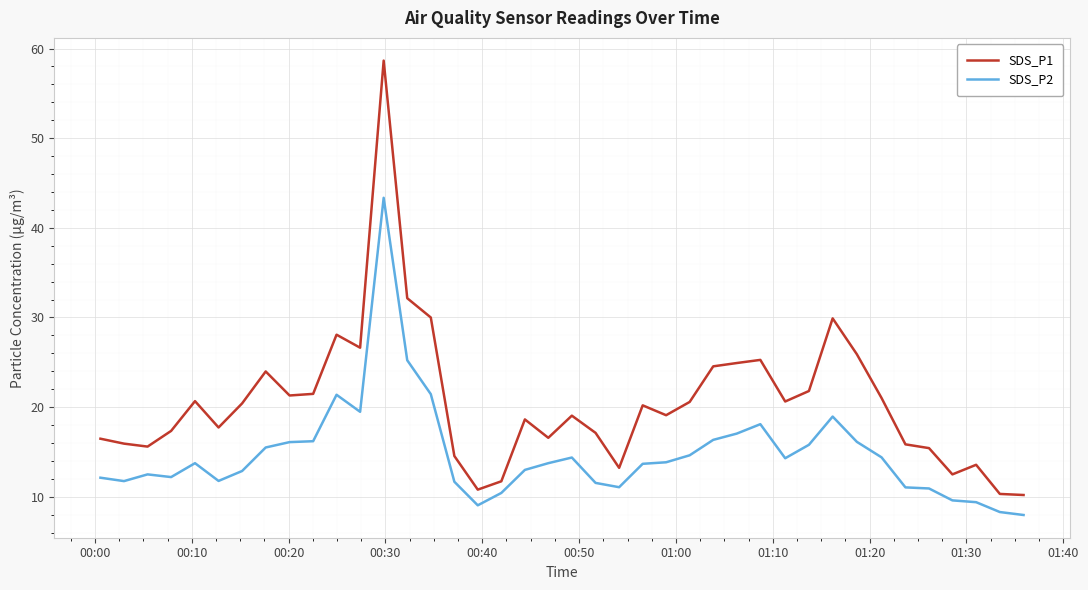

True or false: SDS_P2 and SDS_P1 cross at least once.

False